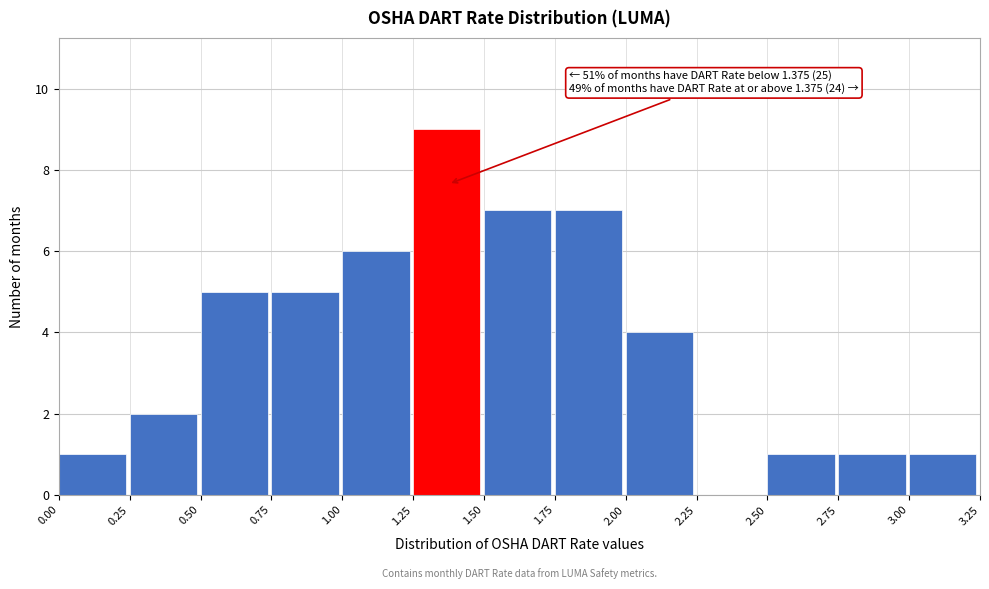

Which range on the x-axis has the tallest bar?

1.25 to 1.50